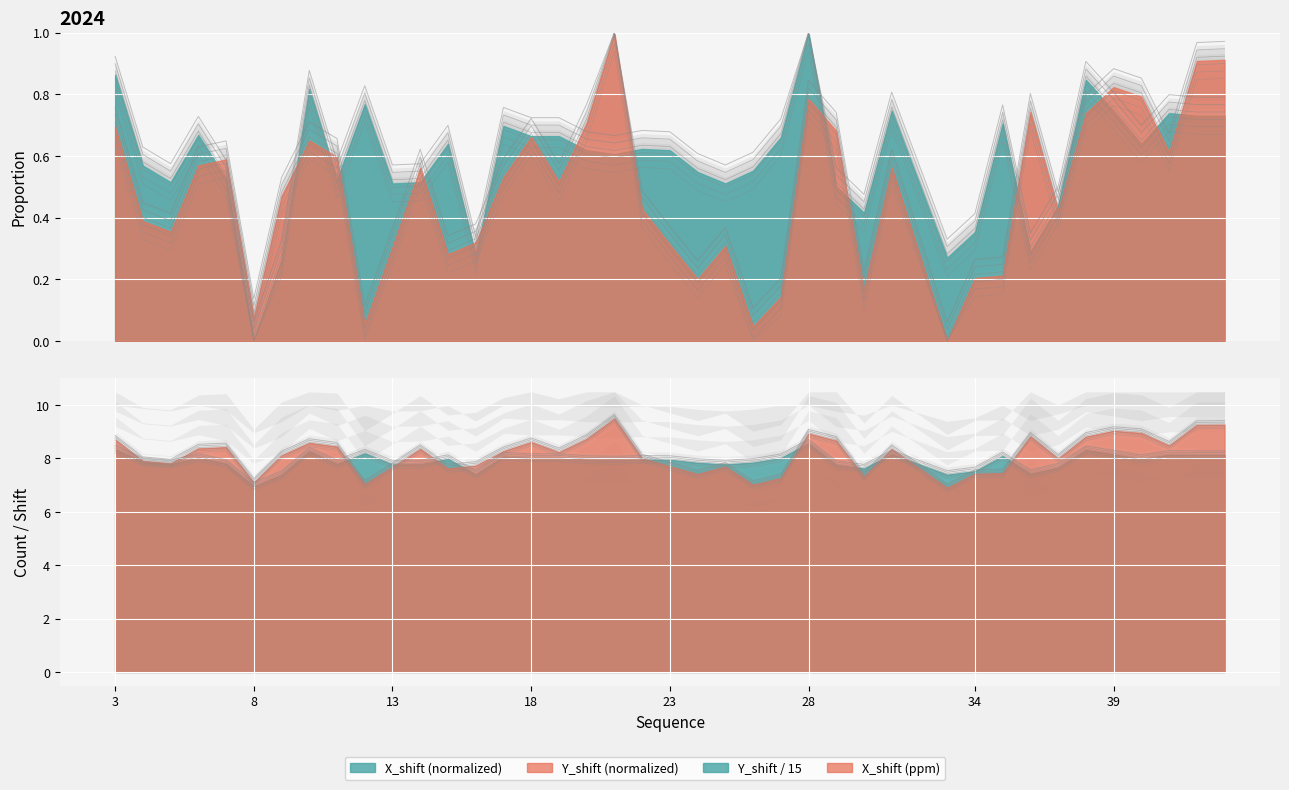

What is the sum of the X_shift values at 9 and 10?

16.4